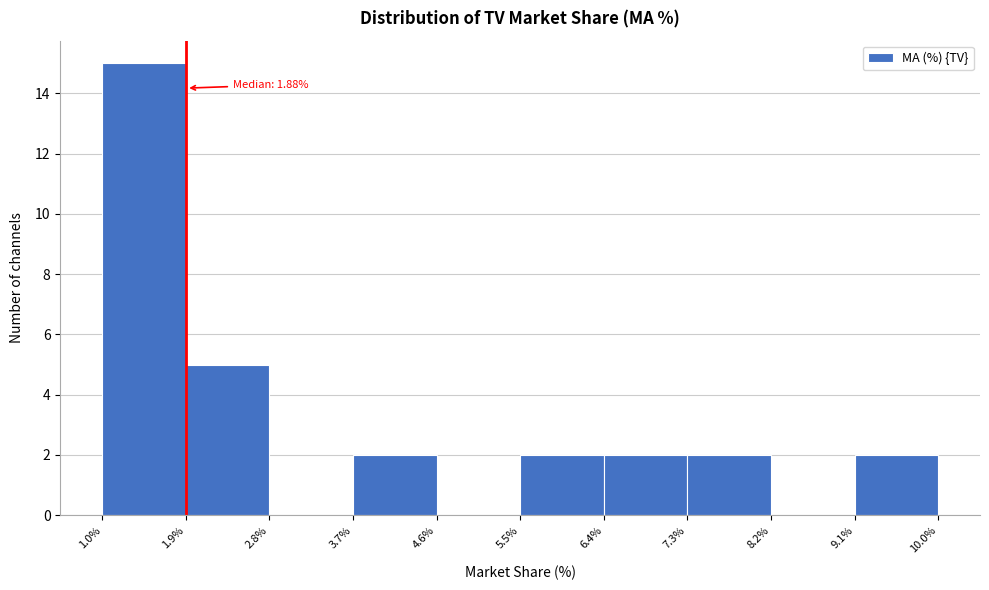

Which range on the x-axis has the tallest bar?

1.0% to 1.9%